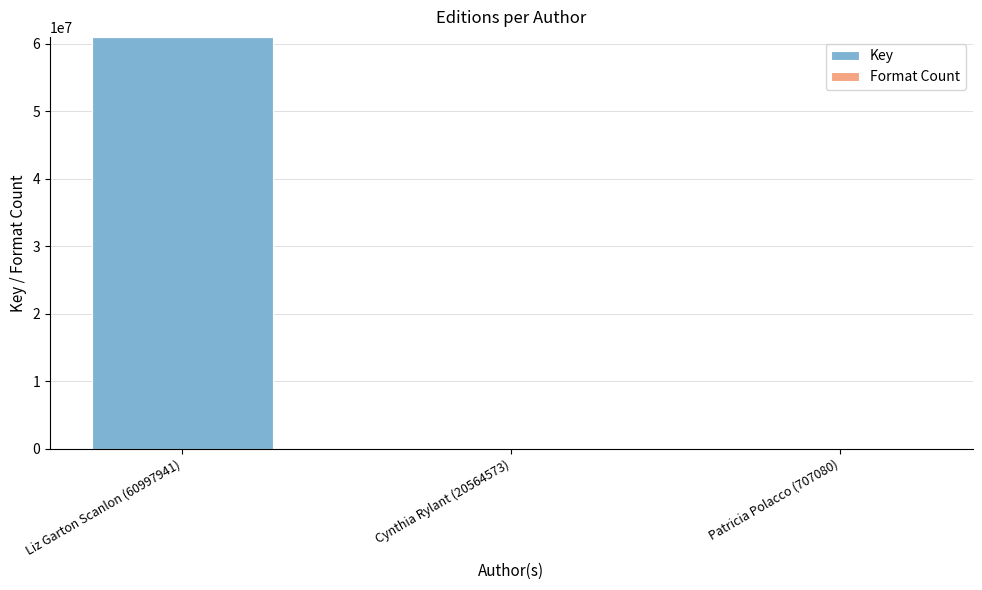

What is the sum of the Key values at Liz Garton Scanlon (60997941) and Cynthia Rylant (20564573)?

61003361